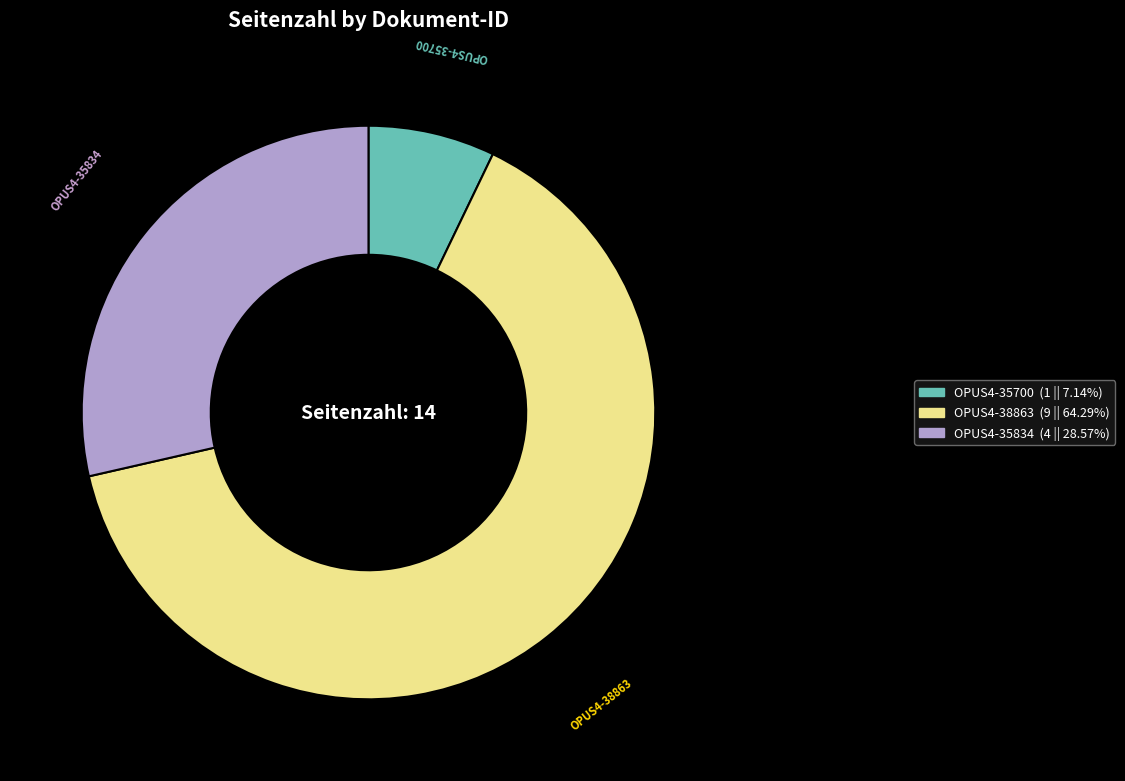

How many segments does this pie chart have?

3